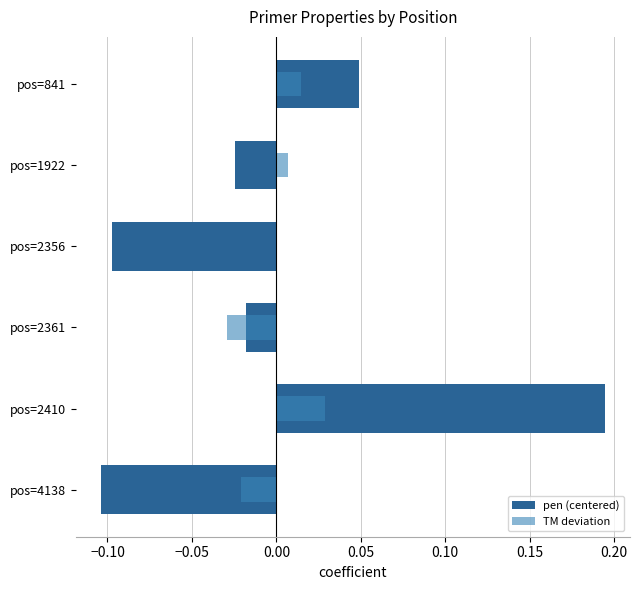

List the series in order of their peak value, lowest first.

TM deviation, pen (centered)